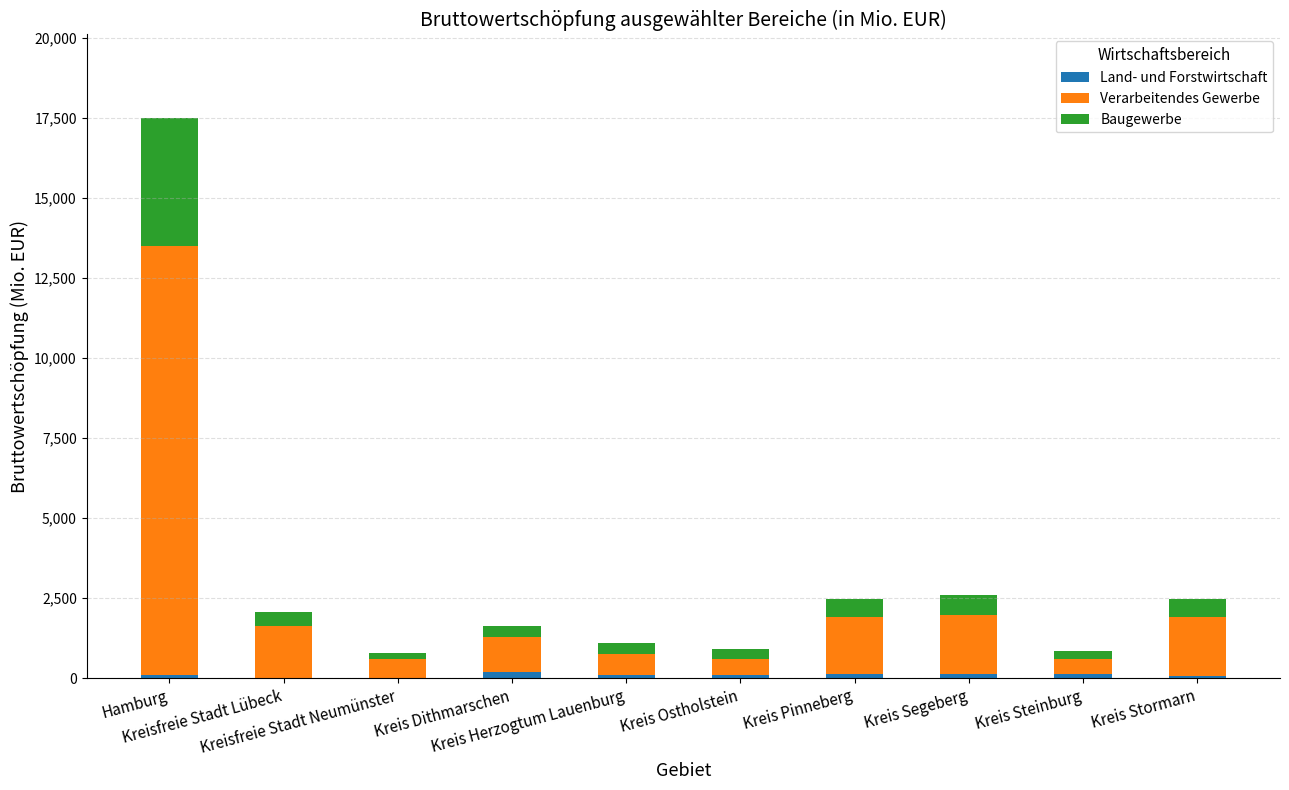

How many series are shown in this chart?

3